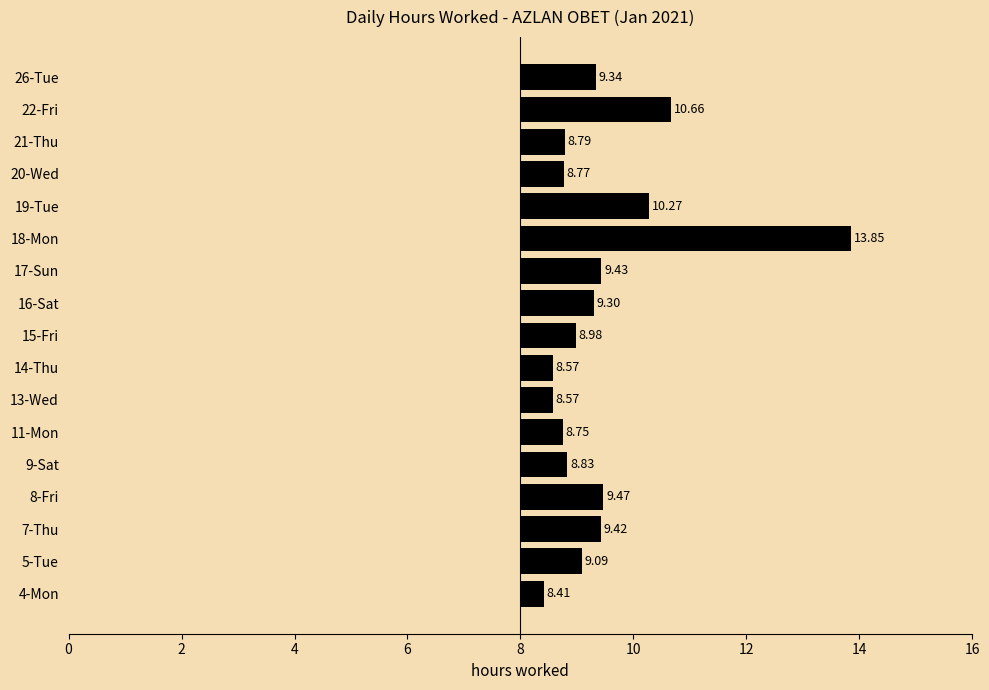

What is the difference between the second highest and second lowest values?

2.1